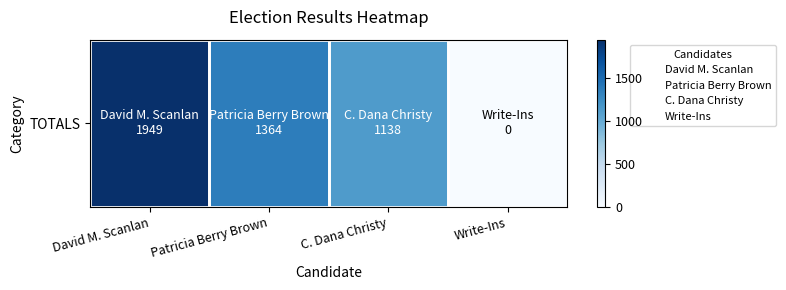

Rank the categories by value from lowest to highest.

Write-Ins, C. Dana Christy, Patricia Berry Brown, David M. Scanlan